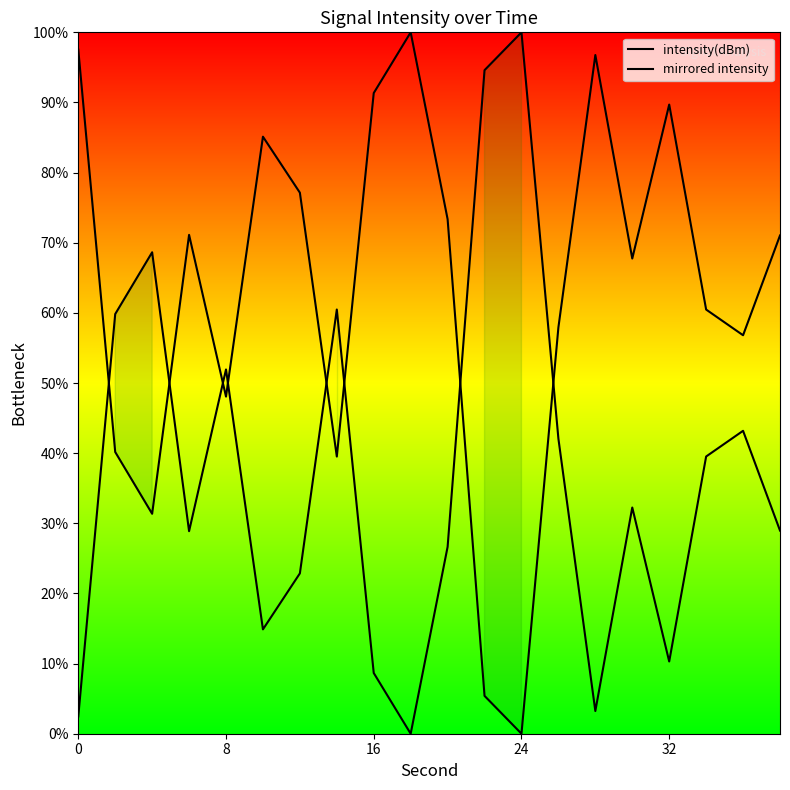

How many lines are shown in the chart?

2